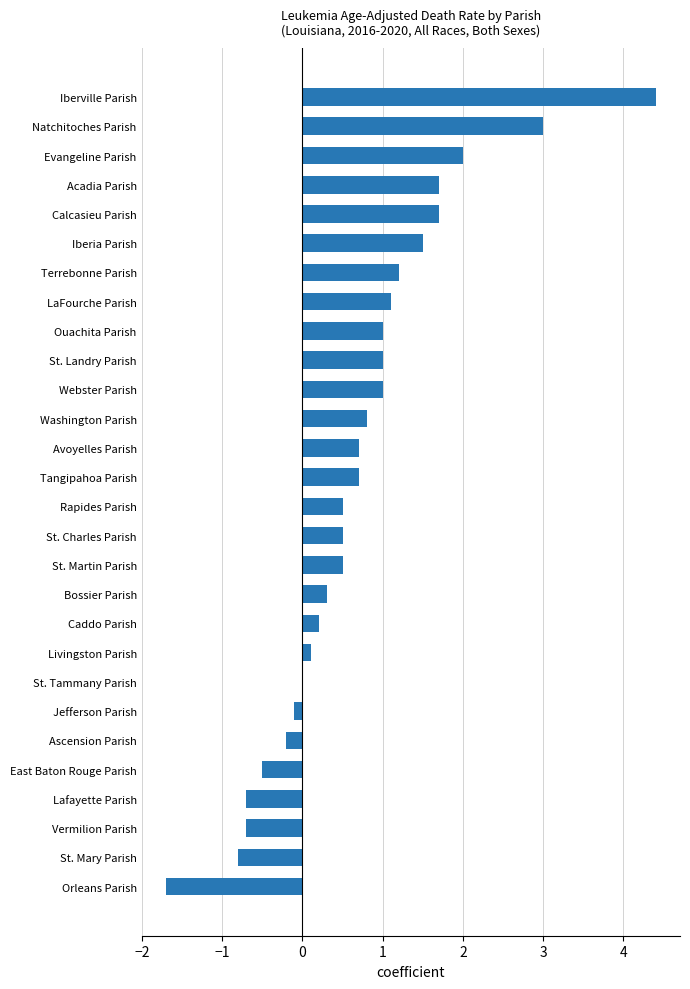

At which category does the chart reach its peak across all series?

Iberville Parish